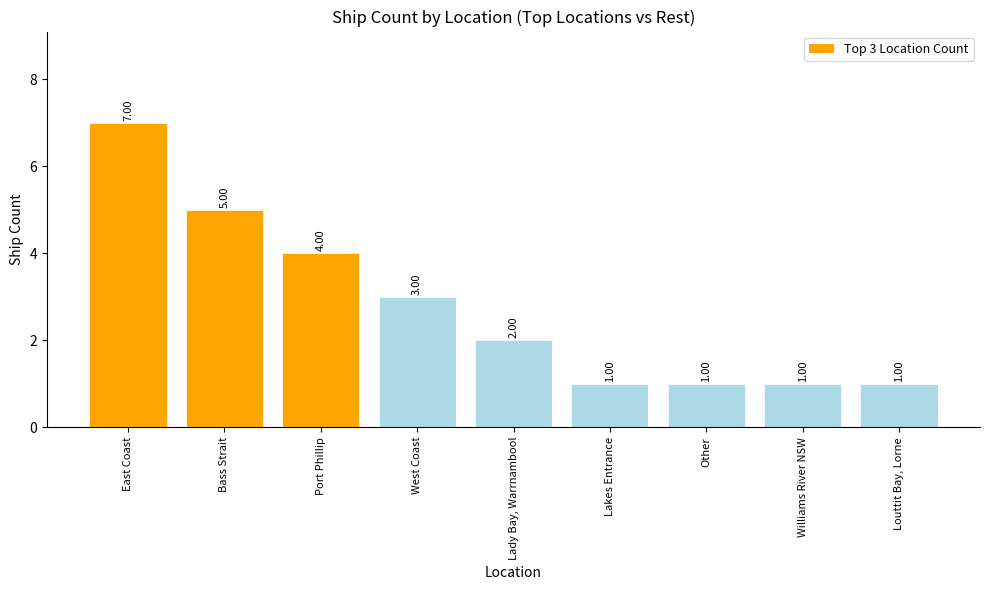

What is the sum of all values?

25